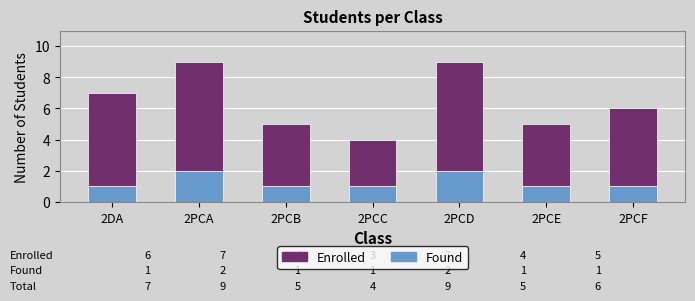

Is it true that Found equals 1 at 2PCE?

True